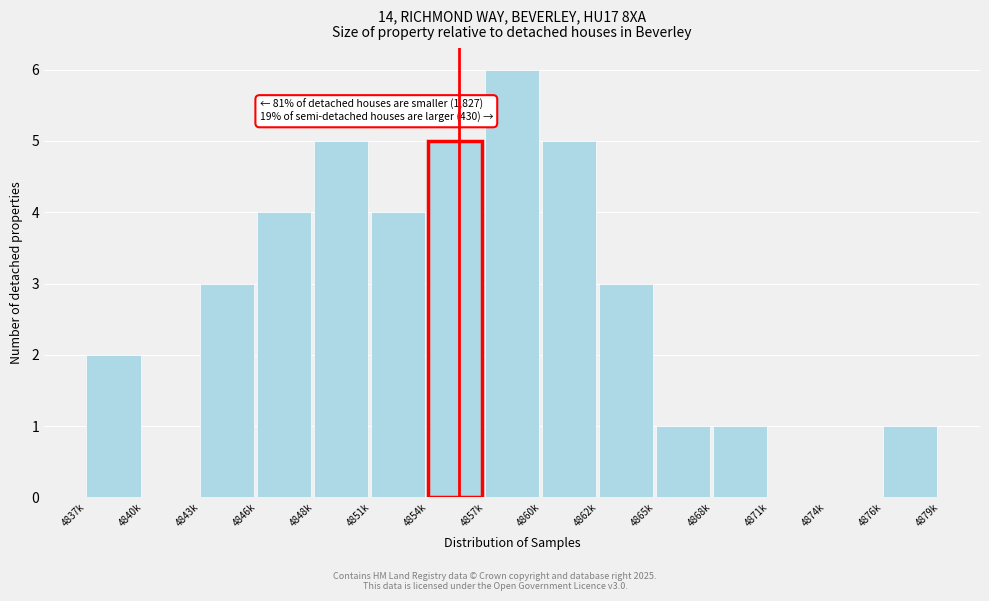

Reading left to right, what are all the values shown in this chart?

4837k=2	4840k=0	4843k=3	4846k=4	4848k=5	4851k=4	4854k=5	4857k=6	4860k=5	4862k=3	4865k=1	4868k=1	4871k=0	4874k=0	4876k=1